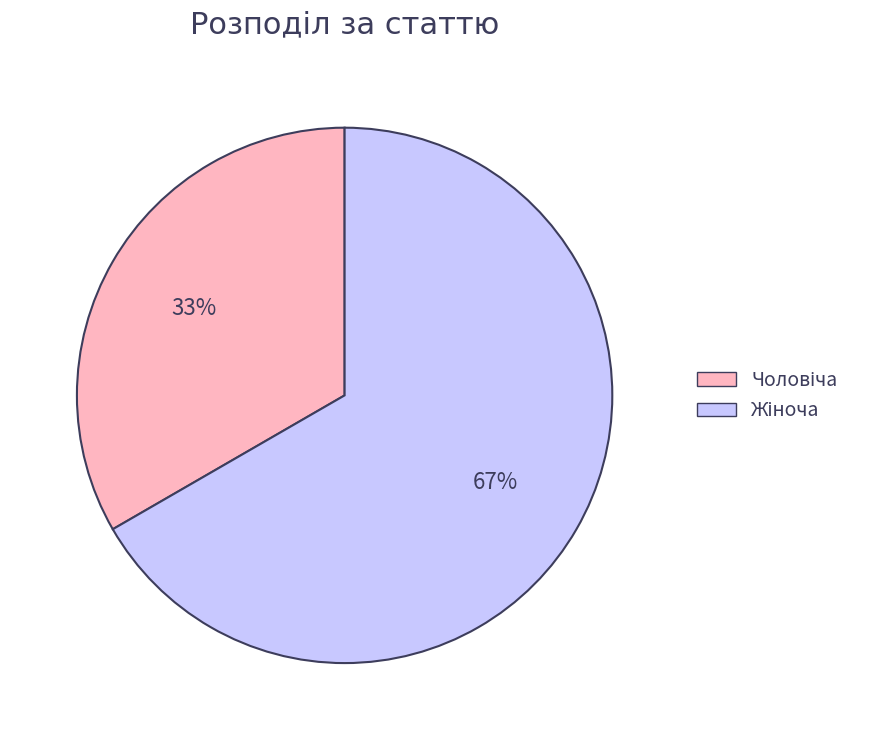

Is there any slice that represents more than half of the pie?

Yes